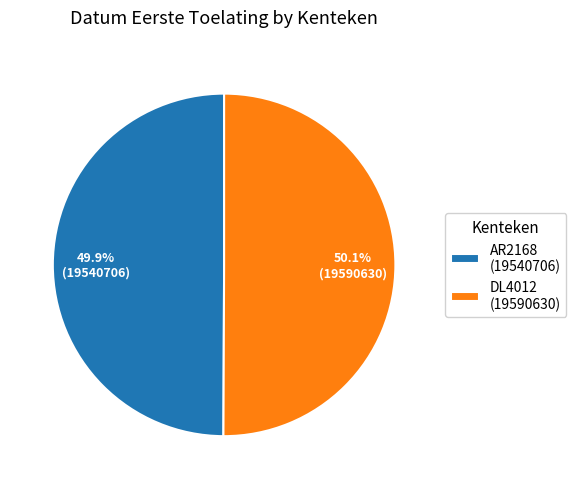

To the nearest percent, what is the average slice percentage?

50%